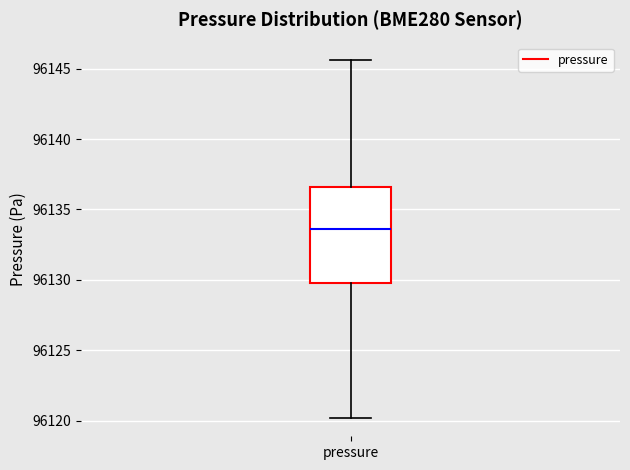

Transcribe this box plot: give where the median line is, the range the box spans, and where the two whiskers end, as read against the y-axis. The values are not printed on the chart, so give them approximately, as read against the axis.

median 96133.5, box 96130.0 to 96136.5, whiskers 96120.0 to 96145.5